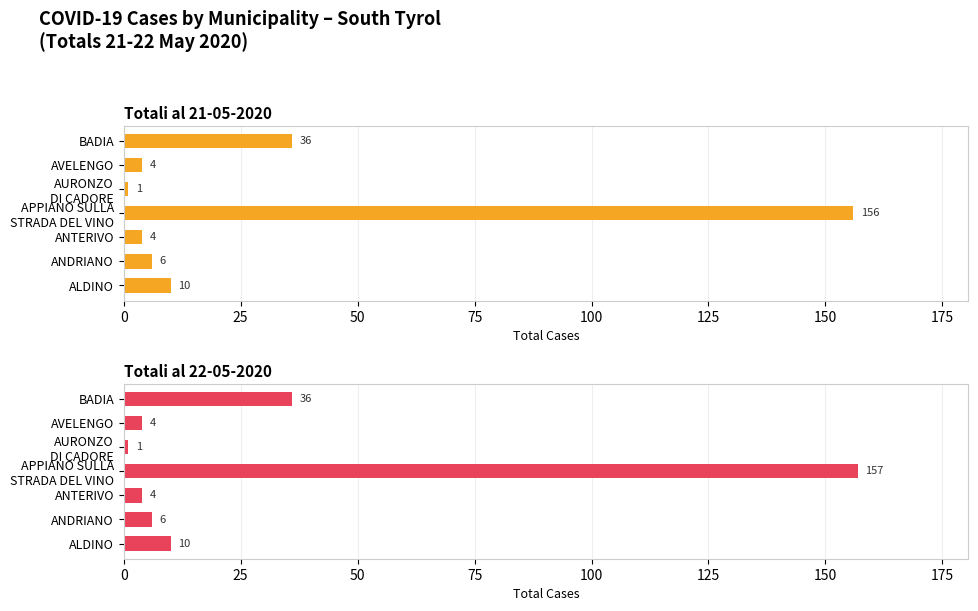

At how many categories does at least one series exceed 108?

1